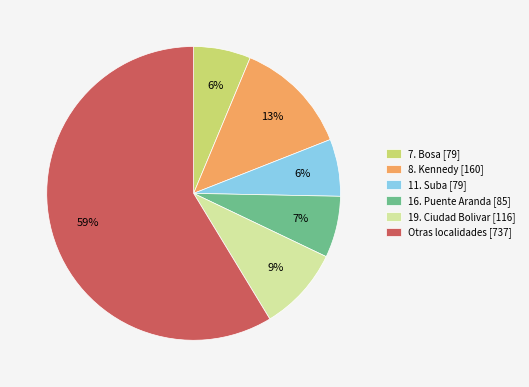

Is the sum of 8. Kennedy [160] and 7. Bosa [79] greater than half?

No